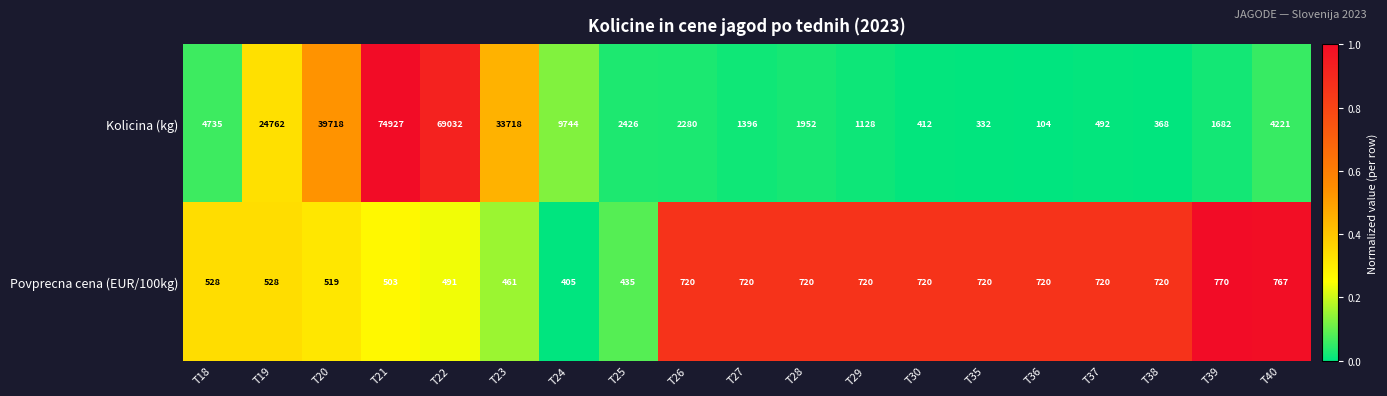

What is the spread (max minus min) of values at T35?

388